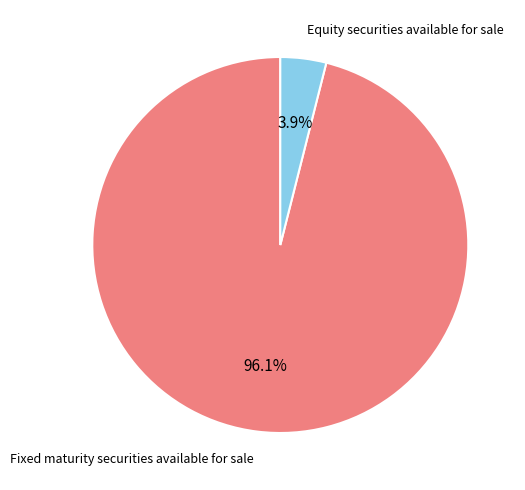

Is there any slice that represents more than half of the pie?

Yes